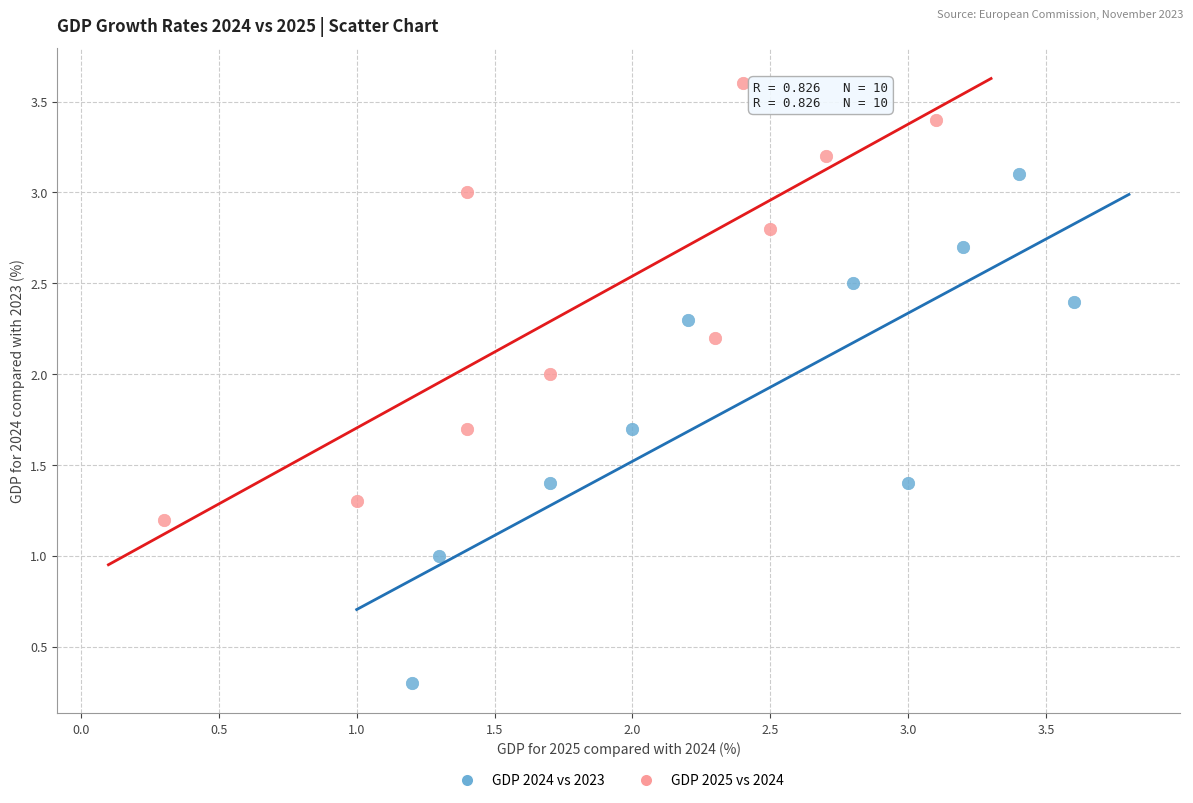

Which series has the widest spread of Y values?

GDP 2024 vs 2023